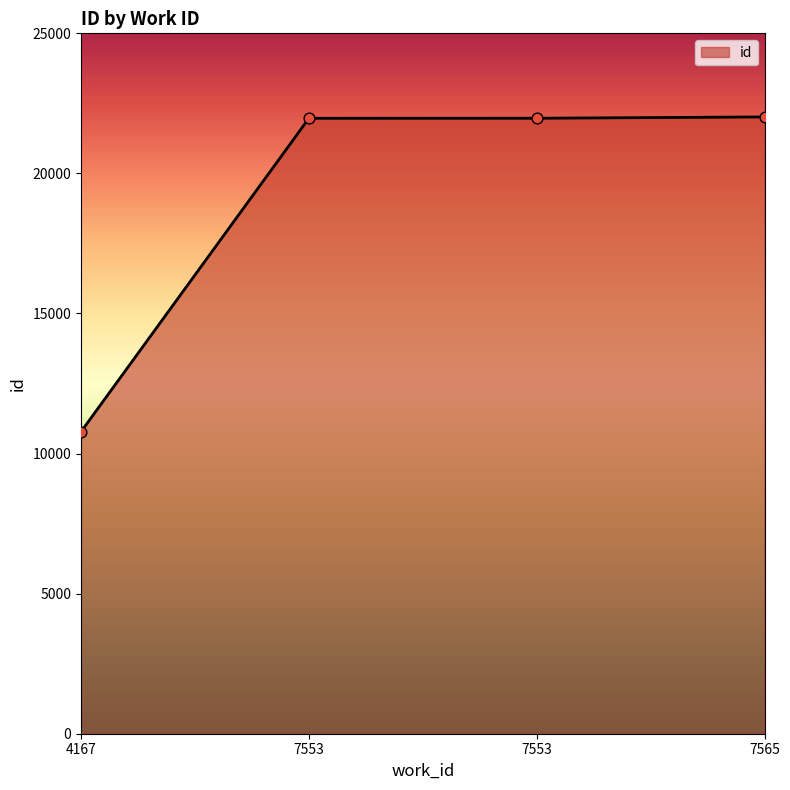

How many categories are shown in the chart?

4